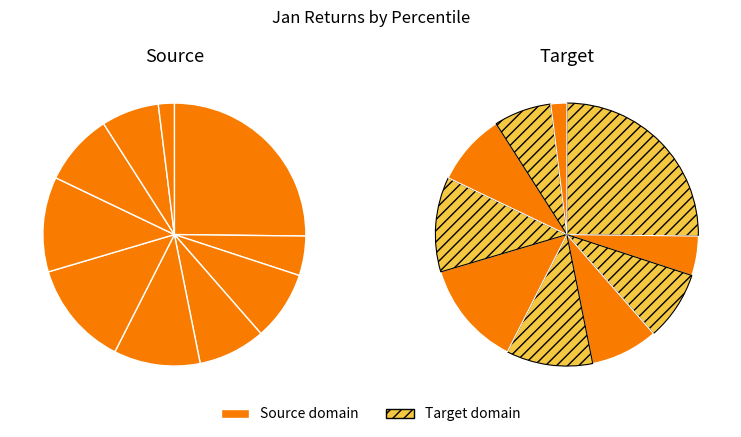

Does pct95 account for over 50% of the chart?

No